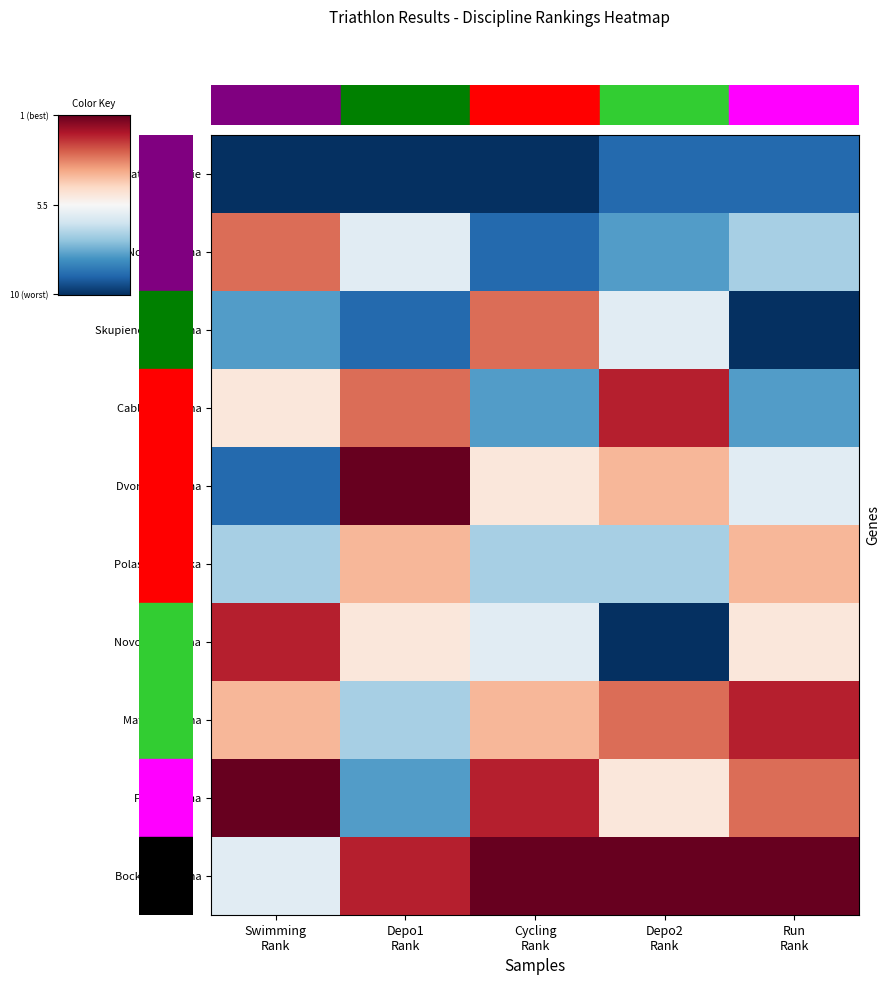

Which series has the largest range (max minus min)?

Dvorakova Hana